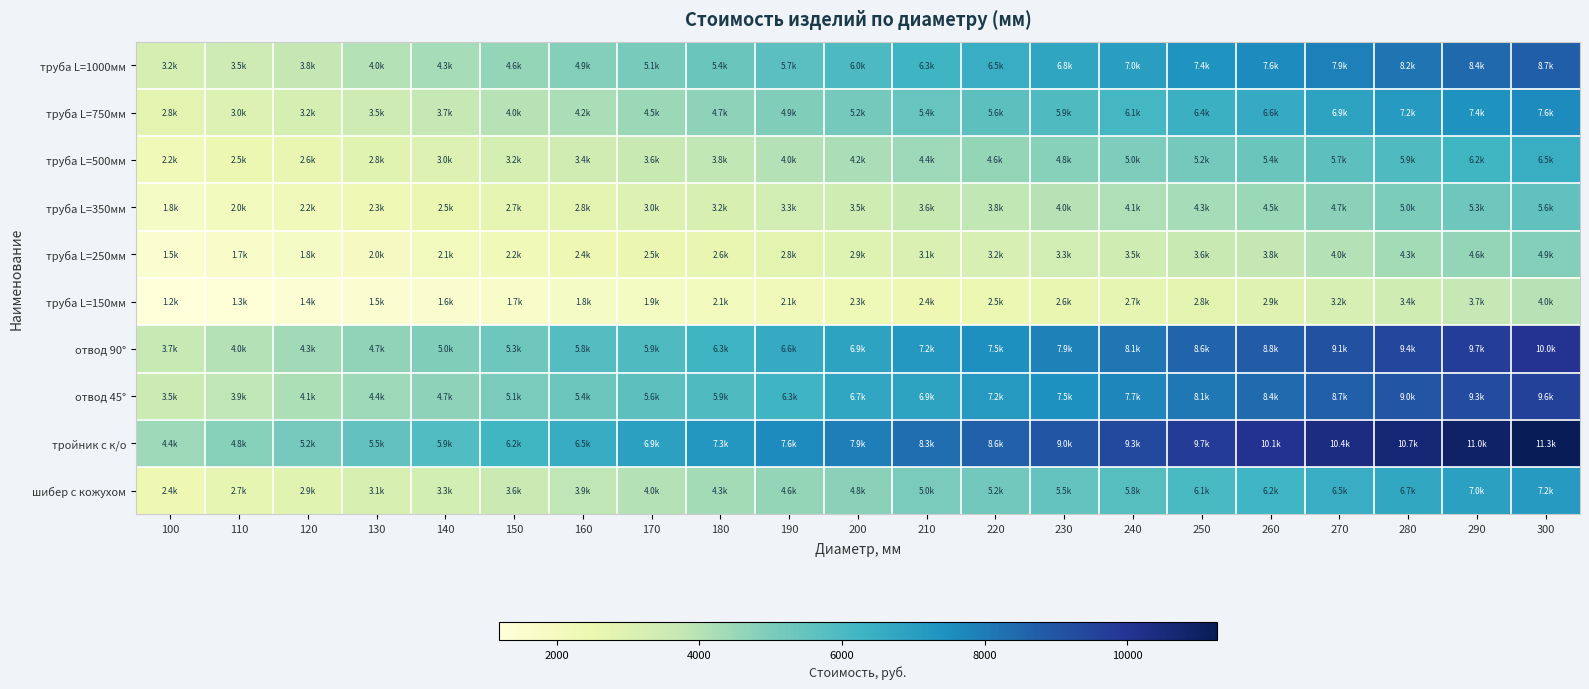

Reading left to right, list all the values displayed in this chart.

труба L=1000мм: 100=3244.9	110=3504.0	120=3771.3	130=4026.3	140=4293.6	150=4593.8	160=4865.3	170=5116.2	180=5387.6	190=5696.0	200=5951.0	210=6263.6	220=6518.6	230=6794.1	240=7040.9	250=7353.4	260=7624.9	270=7892.2	280=8167.8	290=8439.0	300=8713.9
труба L=750мм: 100=2763.7	110=3010.5	120=3244.9	130=3504.0	140=3717.8	150=3989.3	160=4203.1	170=4470.5	180=4688.4	190=4943.4	200=5169.6	210=5428.7	220=5642.6	230=5918.1	240=6132.0	250=6395.2	260=6613.2	270=6888.7	280=7160.2	290=7362.7	300=7604.8
труба L=500мм: 100=2241.4	110=2455.3	120=2628.0	130=2841.9	140=3014.6	150=3244.9	160=3417.6	170=3639.7	180=3812.4	190=4026.3	200=4203.1	210=4417.0	220=4593.8	230=4820.0	240=4996.9	250=5169.6	260=5387.6	270=5663.1	280=5938.7	290=6206.0	300=6477.4
труба L=350мм: 100=1842.5	110=2019.3	120=2196.2	130=2315.4	140=2488.2	150=2669.1	160=2800.7	170=2977.6	180=3150.3	190=3327.1	200=3462.9	210=3639.7	220=3812.4	230=3989.3	240=4120.9	250=4293.6	260=4470.5	270=4741.9	280=5017.5	290=5288.9	300=5560.3
труба L=250мм: 100=1538.1	110=1710.9	120=1842.5	130=1965.9	140=2101.6	150=2233.2	160=2368.9	170=2488.2	180=2628.0	190=2800.7	200=2932.3	210=3072.2	220=3191.4	230=3327.1	240=3462.9	250=3639.7	260=3771.3	270=4042.8	280=4314.2	290=4589.7	300=4861.2
труба L=150мм: 100=1188.6	110=1320.2	120=1402.4	130=1492.9	140=1616.3	150=1710.9	160=1842.5	170=1924.7	180=2060.4	190=2138.6	200=2274.3	210=2368.9	220=2455.3	230=2586.9	240=2669.1	250=2800.7	260=2895.3	270=3166.8	280=3438.2	290=3713.7	300=3985.2
отвод 90°: 100=3700.6	110=4044.4	120=4343.0	130=4664.2	140=4962.8	150=5302.0	160=5804.2	170=5926.4	180=6265.6	190=6591.4	200=6889.9	210=7229.2	220=7509.7	230=7853.5	240=8134.0	250=8577.4	260=8817.1	270=9120.2	280=9414.3	290=9717.4	300=10016.0
отвод 45°: 100=3510.6	110=3854.4	120=4148.4	130=4428.9	140=4723.0	150=5053.2	160=5351.8	170=5636.8	180=5926.4	190=6265.6	200=6745.2	210=6889.9	220=7170.4	230=7473.5	240=7745.0	250=8088.8	260=8387.4	270=8681.4	280=8984.5	290=9283.1	300=9586.2
тройник с к/о: 100=4433.5	110=4813.5	120=5157.3	130=5546.3	140=5881.1	150=6206.8	160=6546.1	170=6935.2	180=7279.0	190=7618.3	200=7939.5	210=8328.6	220=8622.6	230=9007.1	240=9346.4	250=9731.0	260=10061.2	270=10359.8	280=10658.4	290=10961.5	300=11255.5
шибер с кожухом: 100=2386.2	110=2669.1	120=2850.6	130=3117.5	140=3296.6	150=3579.0	160=3855.3	170=4033.3	180=4315.7	190=4585.8	200=4763.8	210=5046.2	220=5236.5	230=5494.4	240=5776.8	250=6053.0	260=6231.1	270=6513.5	280=6697.6	290=6961.6	300=7151.9